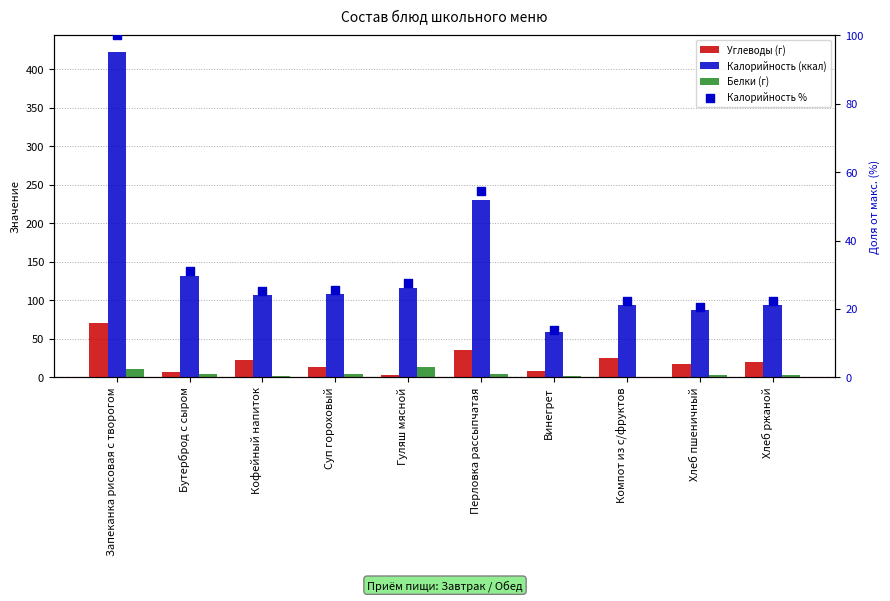

What is the total value across all series at Бутерброд с сыром?

173.9